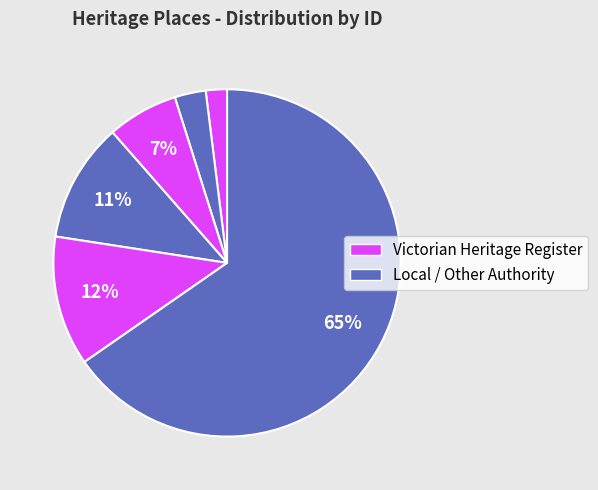

Count the number of slices in the pie.

6